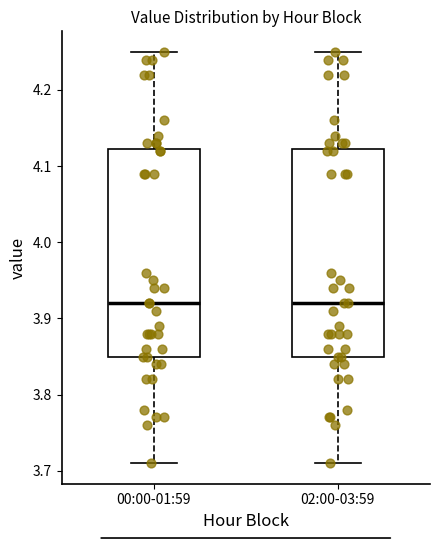

Reading left to right, read every box against the y-axis: the position of its median line, the range the box covers, and the ends of its whiskers. The values are not printed on the chart, so give them approximately, as read against the axis.

00:00-01:59: median 3.92, box 3.85 to 4.12, whiskers 3.71 to 4.25
02:00-03:59: median 3.92, box 3.85 to 4.12, whiskers 3.71 to 4.25